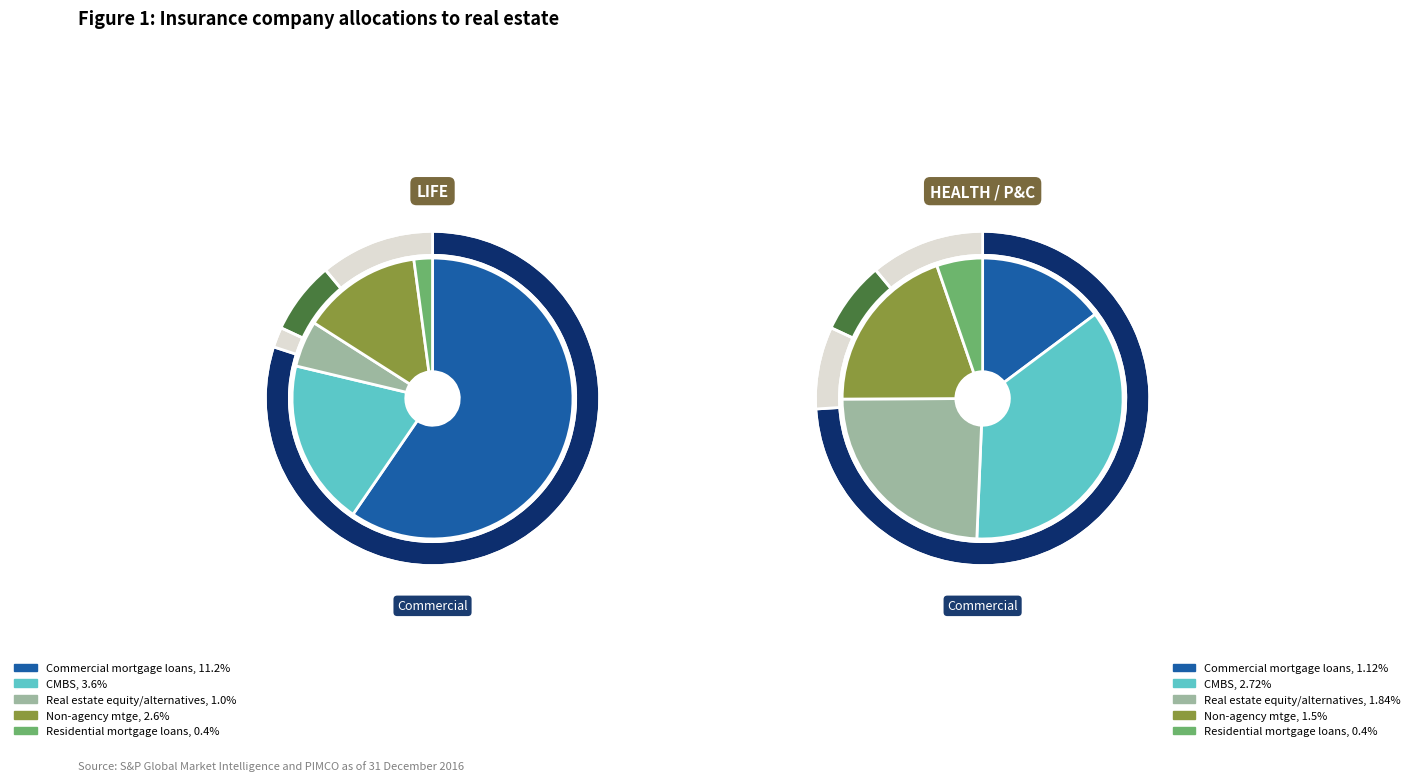

Do 3 and 2 together represent more than half of the pie?

No